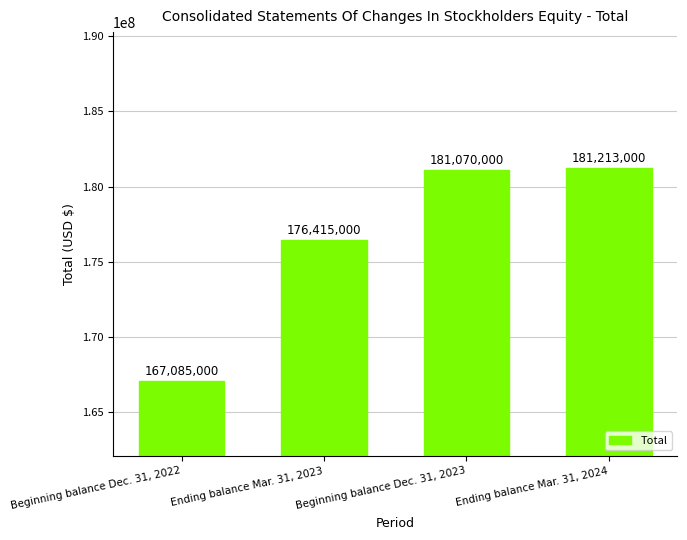

The value at Beginning balance Dec. 31, 2022 is 167085000. True or false?

True